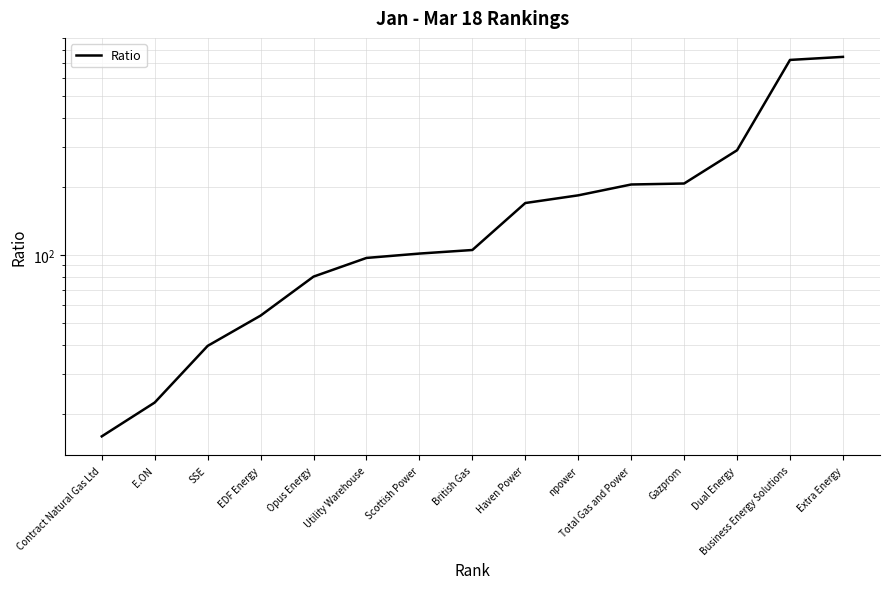

List the labels in order of value, largest first.

Extra Energy, Business Energy Solutions, Dual Energy, Gazprom, Total Gas and Power, npower, Haven Power, British Gas, Scottish Power, Utility Warehouse, Opus Energy, EDF Energy, SSE, E.ON, Contract Natural Gas Ltd